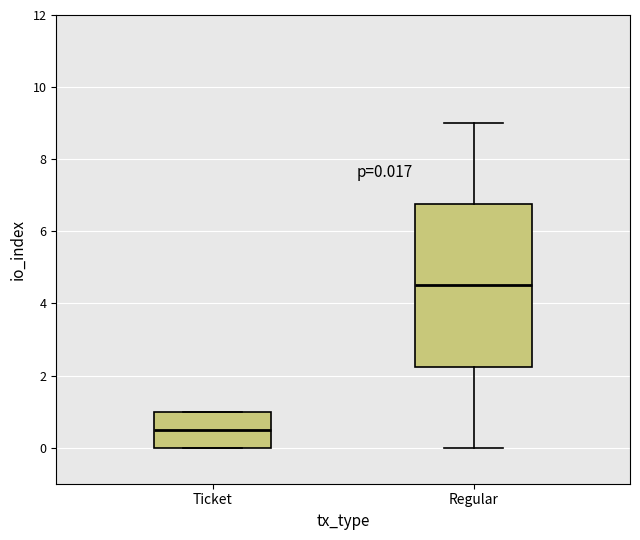

Which box has the lowest median line?

Ticket